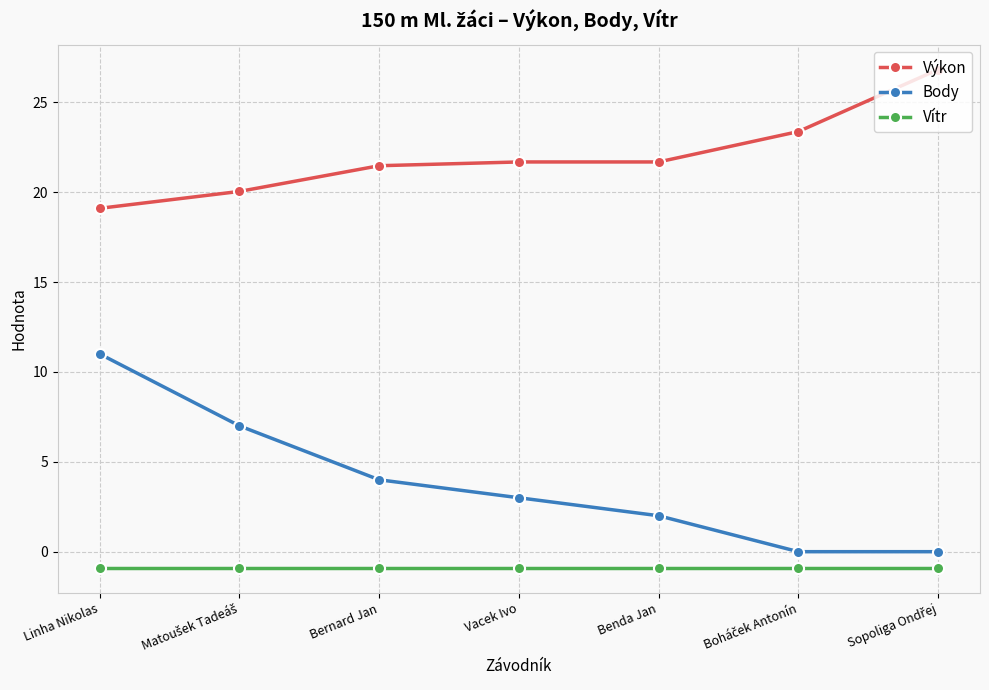

What is the average value of the Body series?

3.9